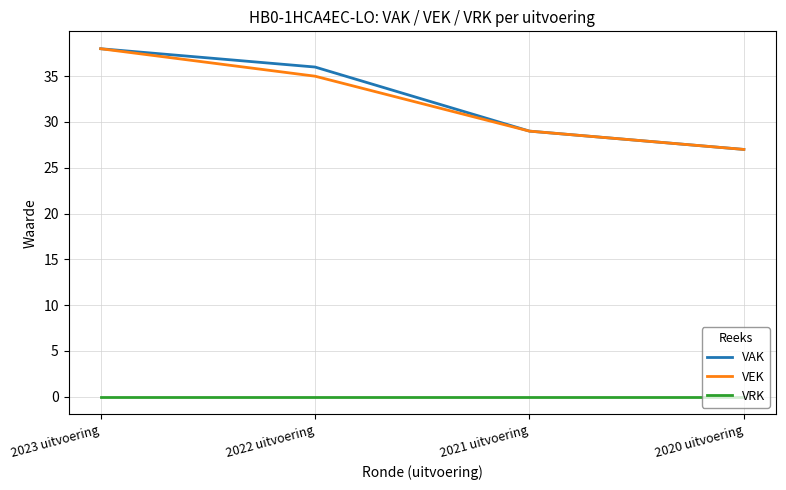

Reading right to left, what are all the values shown in this chart?

VAK: 2020 uitvoering=27	2021 uitvoering=29	2022 uitvoering=36	2023 uitvoering=38
VEK: 2020 uitvoering=27	2021 uitvoering=29	2022 uitvoering=35	2023 uitvoering=38
VRK: 2020 uitvoering=0	2021 uitvoering=0	2022 uitvoering=0	2023 uitvoering=0